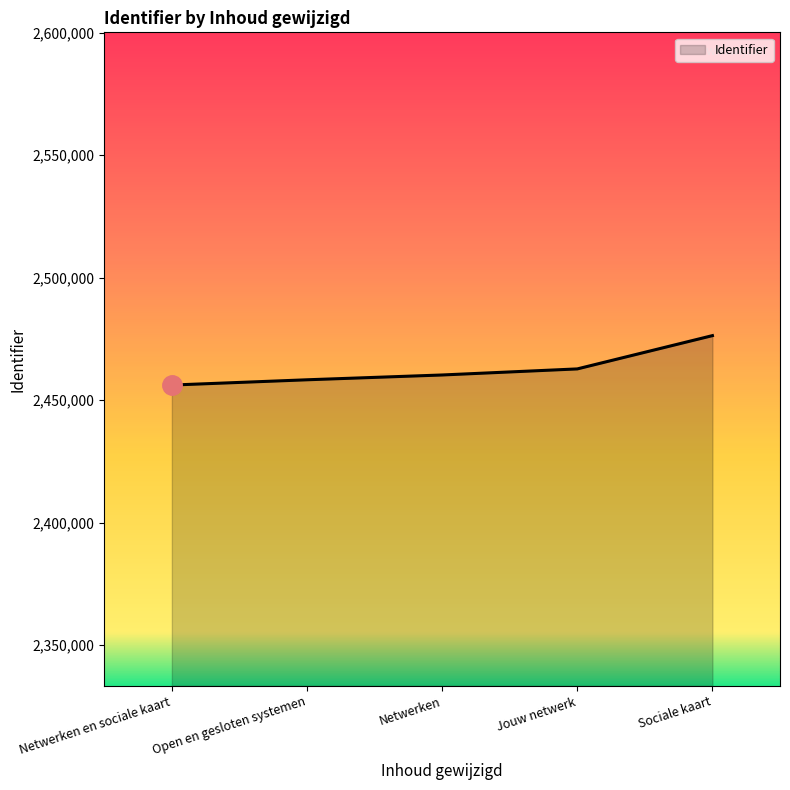

Which category has the lowest value across all series?

Netwerken en sociale kaart